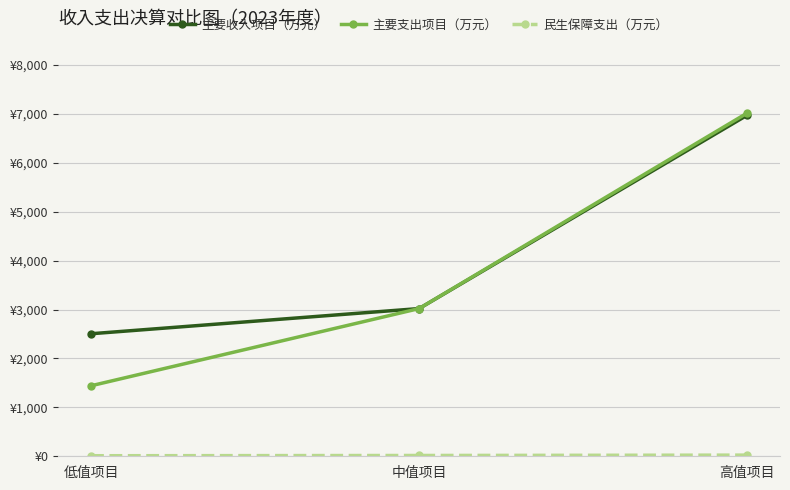

Is this an area chart (filled region under the line)?

No